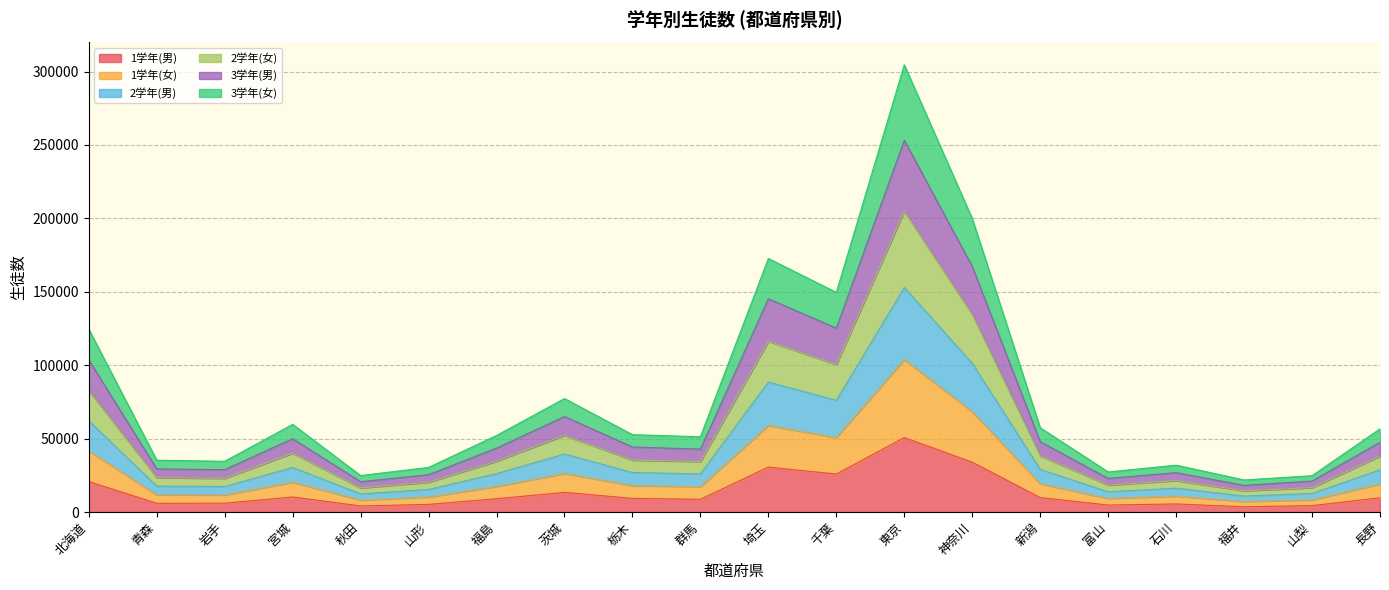

True or false: 2学年(女) and 3学年(女) cross at least once.

False